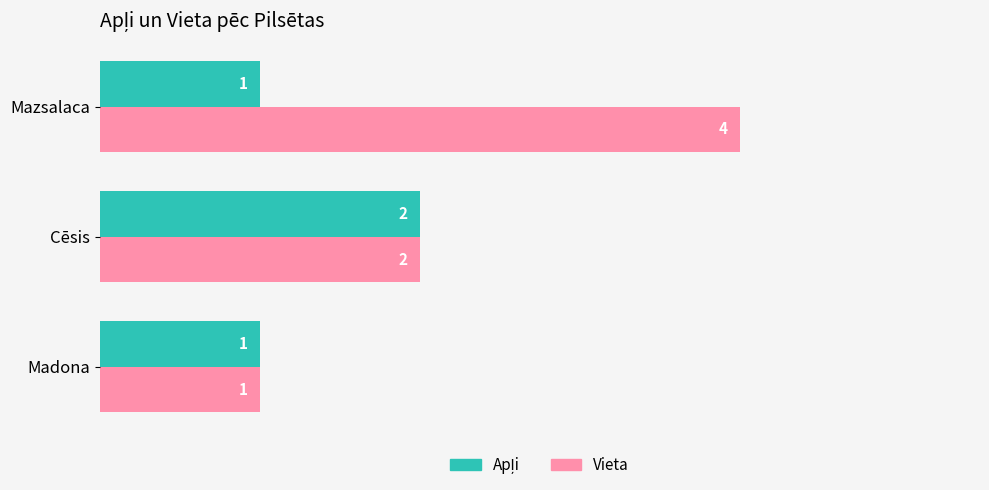

How many groups of bars are there?

3